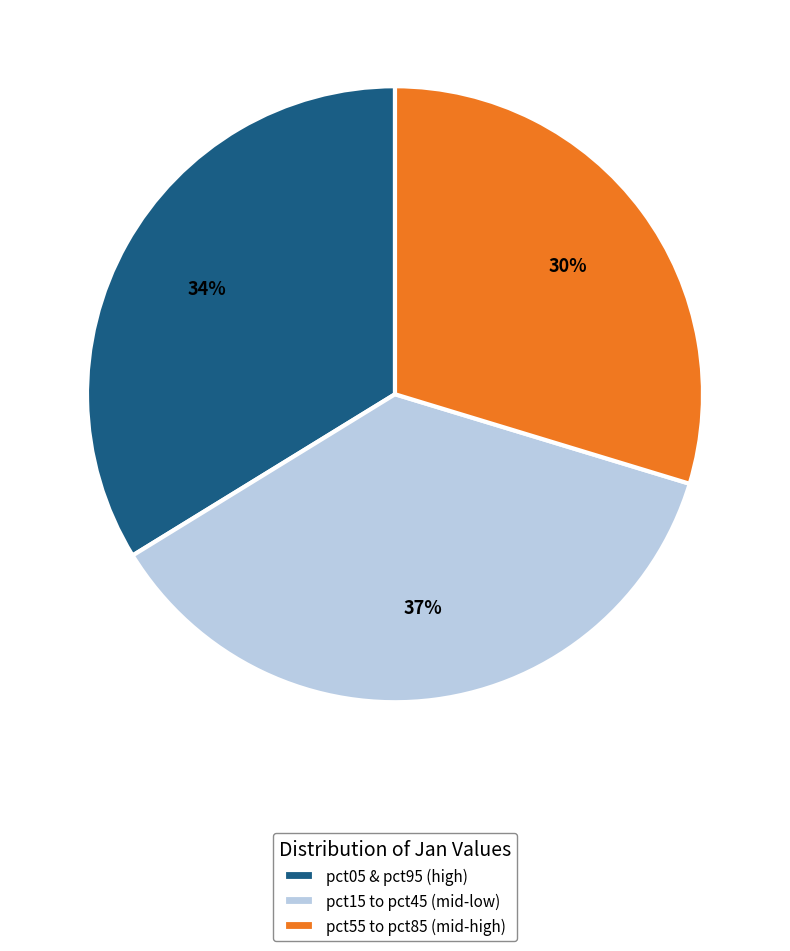

To the nearest percent, what portion does pct05 & pct95 (high) represent?

34%